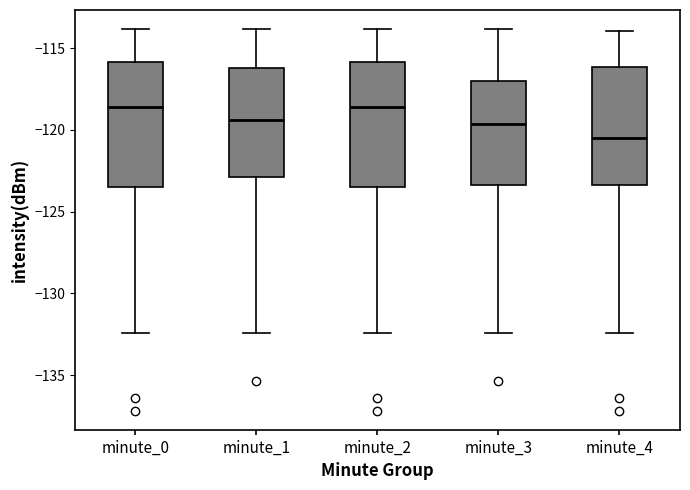

Where does the median line of the box for minute_4 sit on the y-axis? The values are not printed on the chart, so give them approximately, as read against the axis.

-120.5